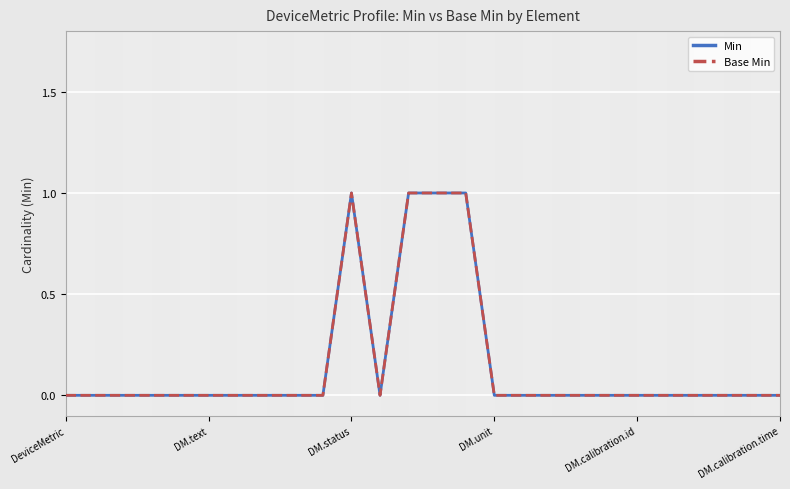

Does the chart display data point markers on the line(s)?

No